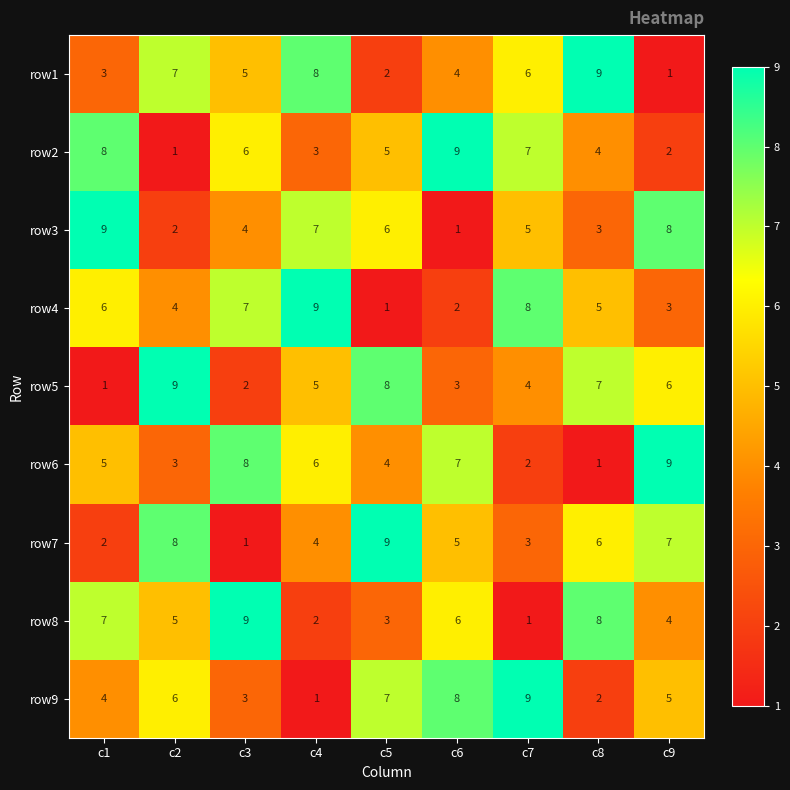

True or false: row1 has a value of 0 at c9.

False